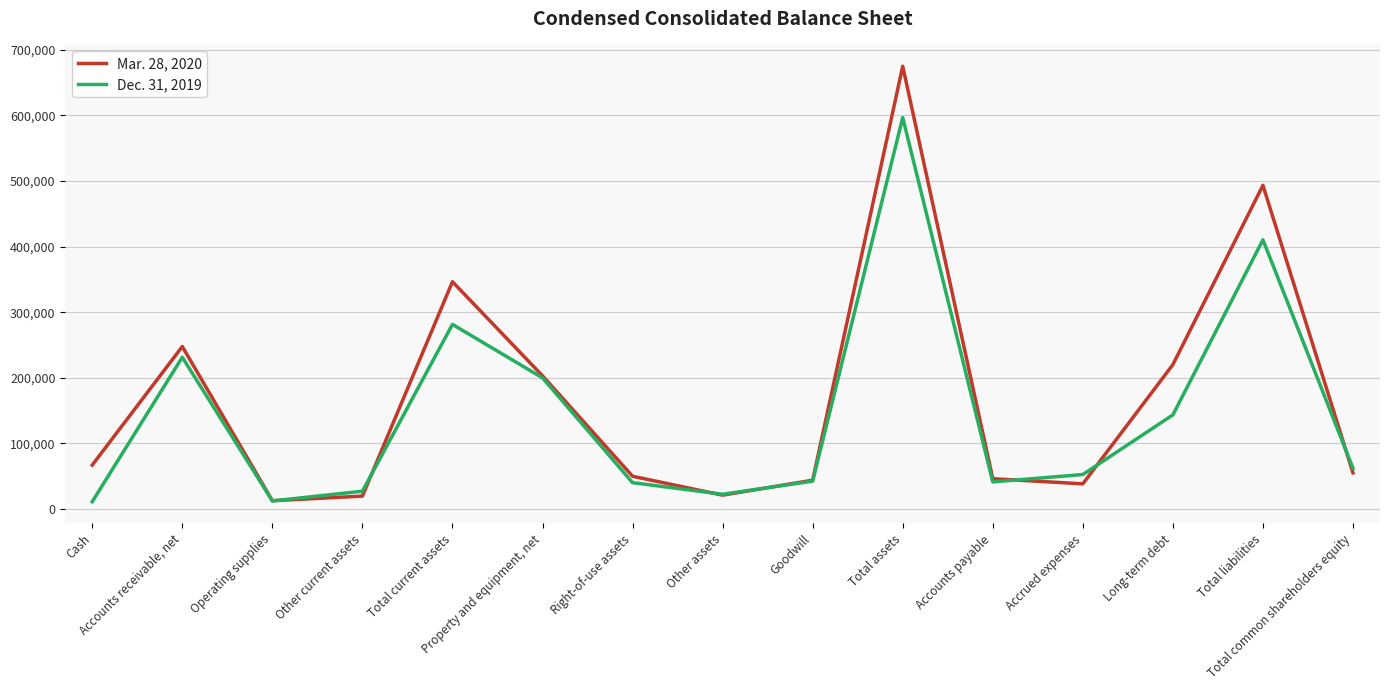

What is the highest value of the Mar. 28, 2020 series?

675150